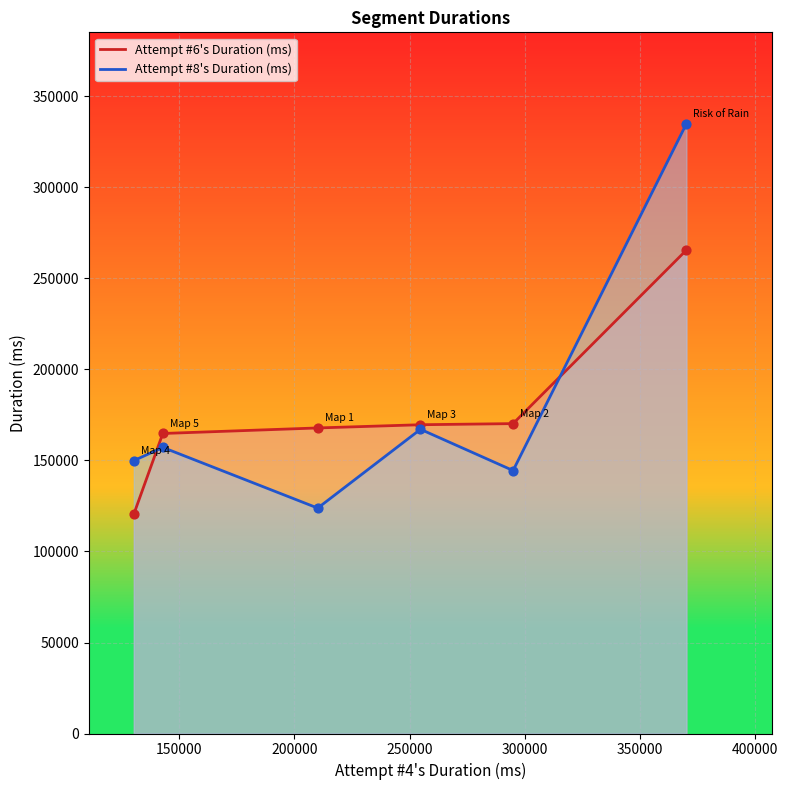

At how many categories does at least one series exceed 267987?

1